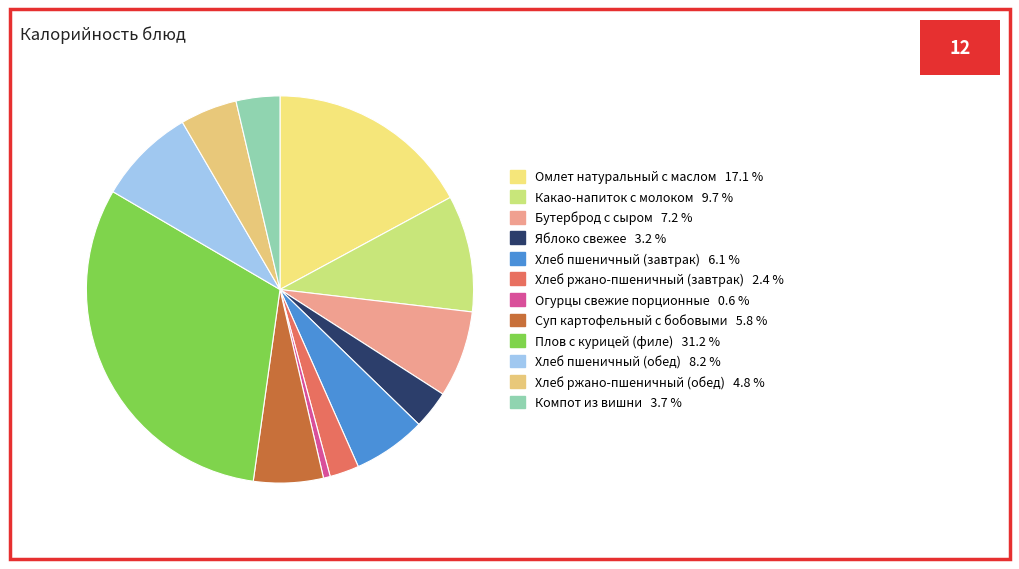

Do Плов с курицей (филе) and Яблоко свежее together represent more than half of the pie?

No